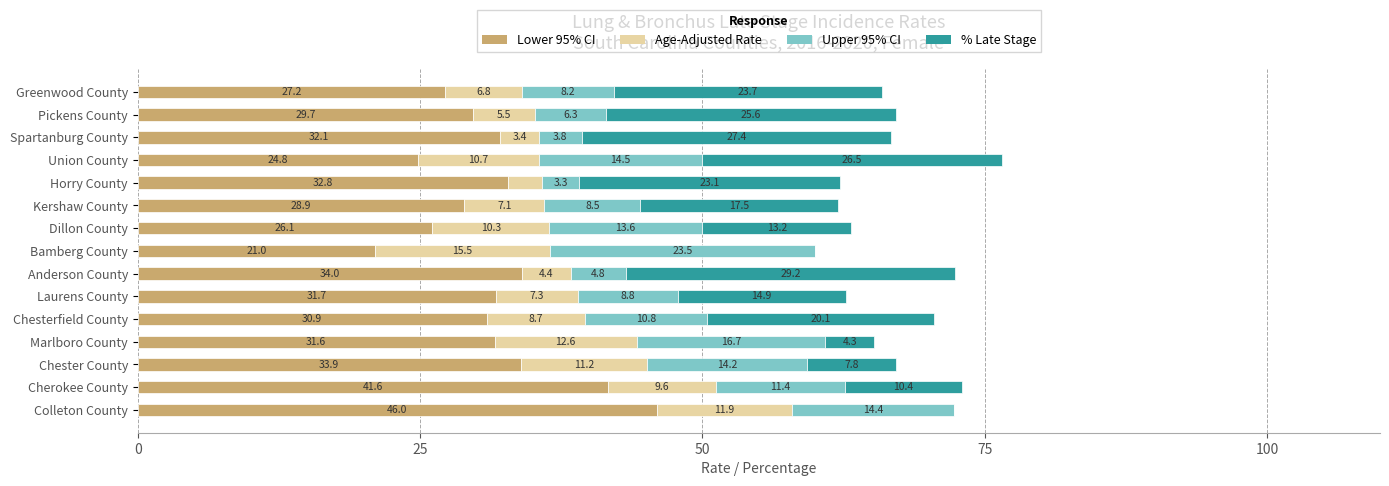

Which category has the highest value in the Lower 95% CI series?

Colleton County